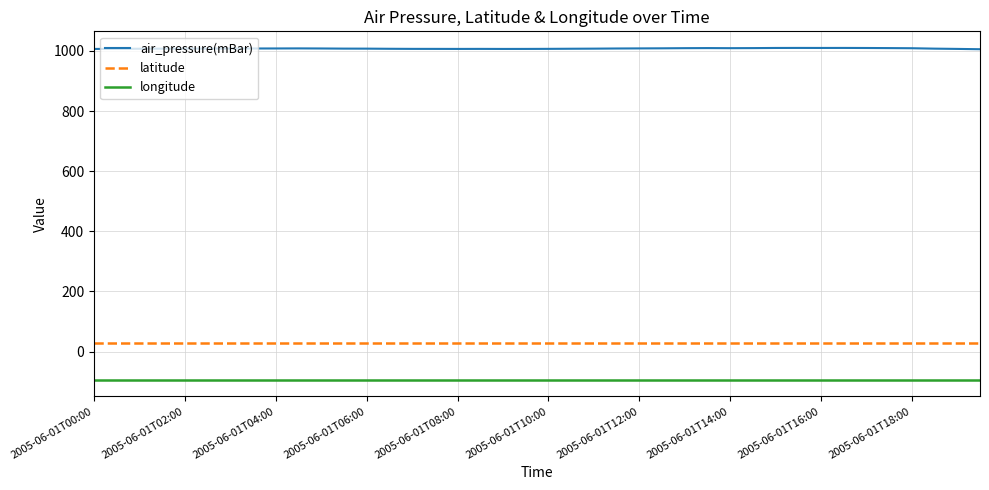

List the series in order of their peak value, highest first.

air_pressure(mBar), latitude, longitude